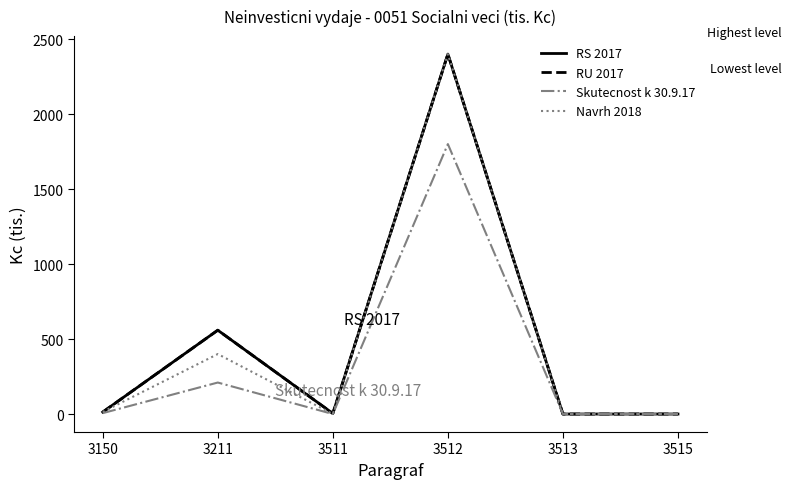

Where is the first local minimum for Navrh 2018?

3511